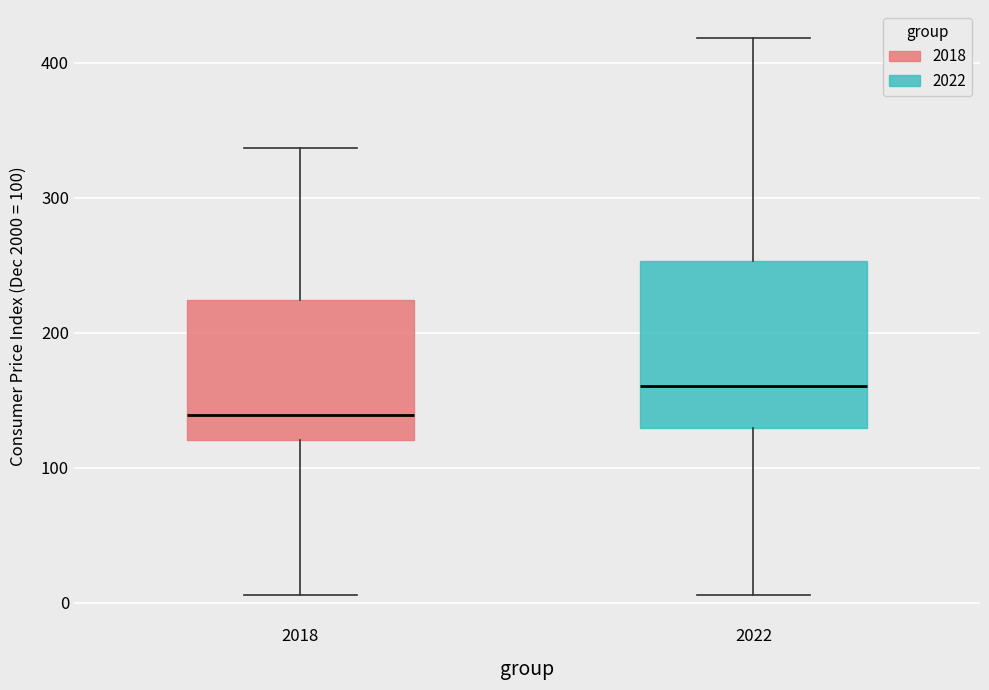

Which box has the lowest median line?

2018